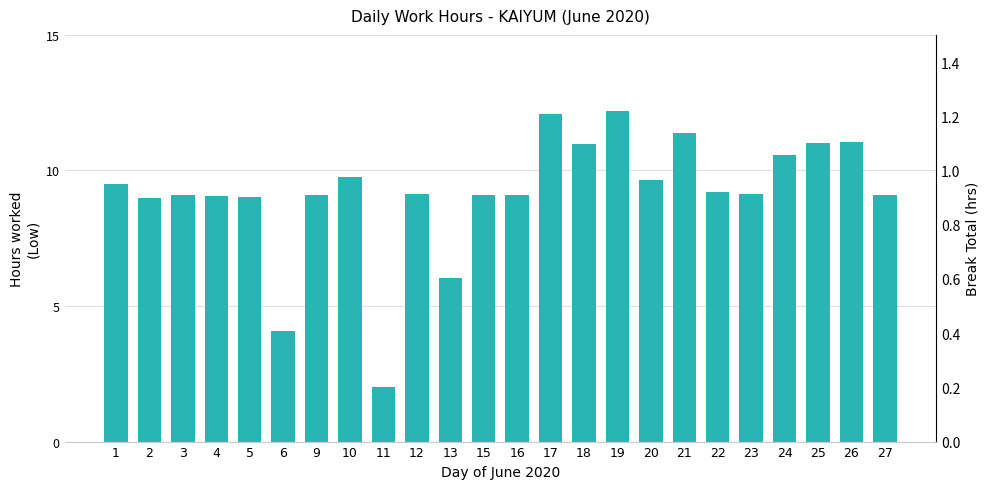

List the series in order of their peak value, highest first.

Low (hours), Break Total (hrs)